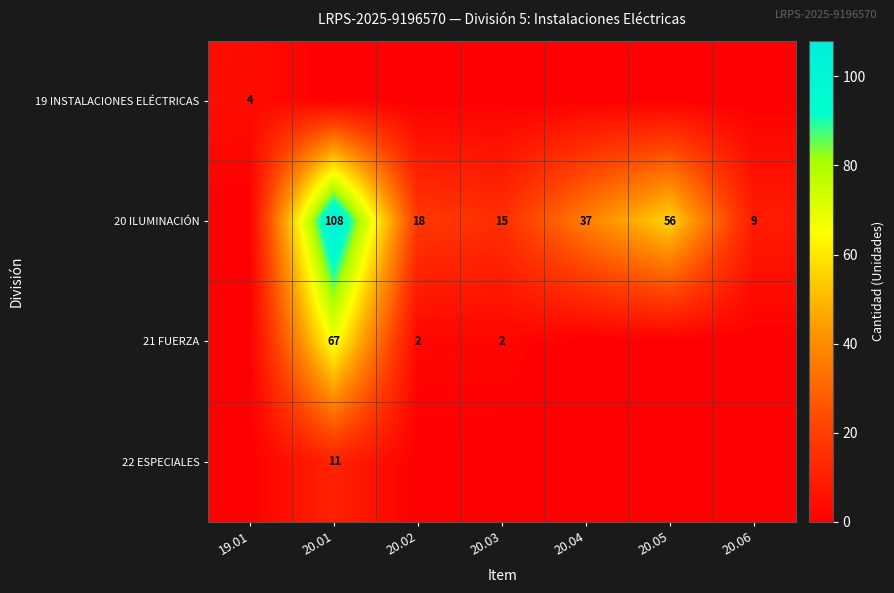

At how many categories does at least one series exceed 81?

1